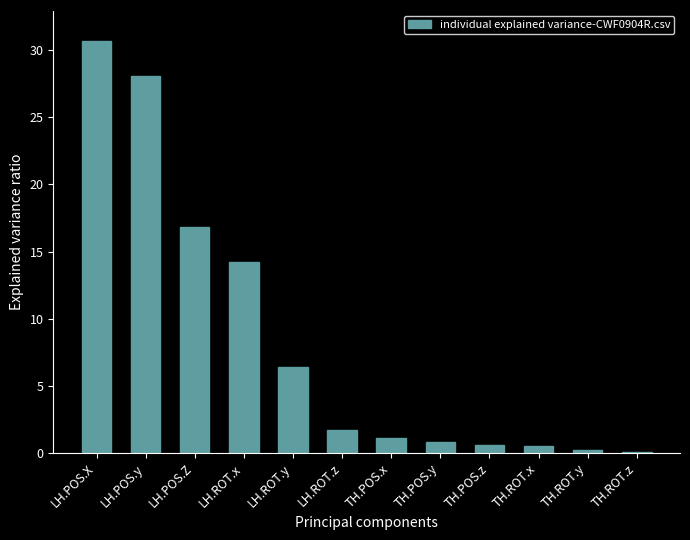

What position from the left is TH.POS.y?

8